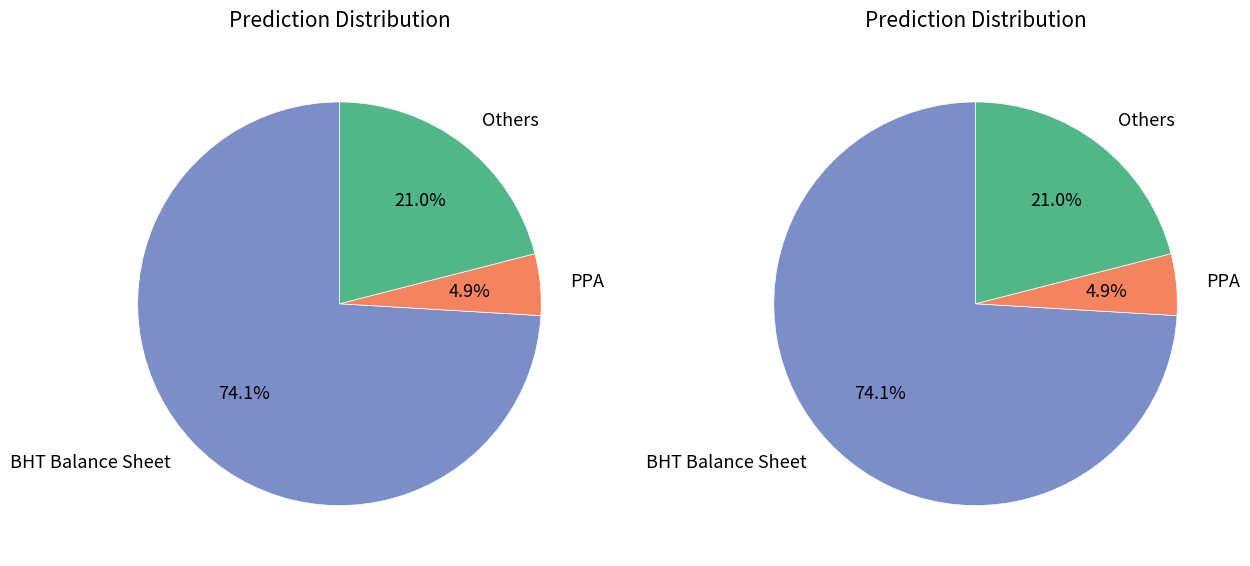

Which slice is the largest?

BHT Balance Sheet